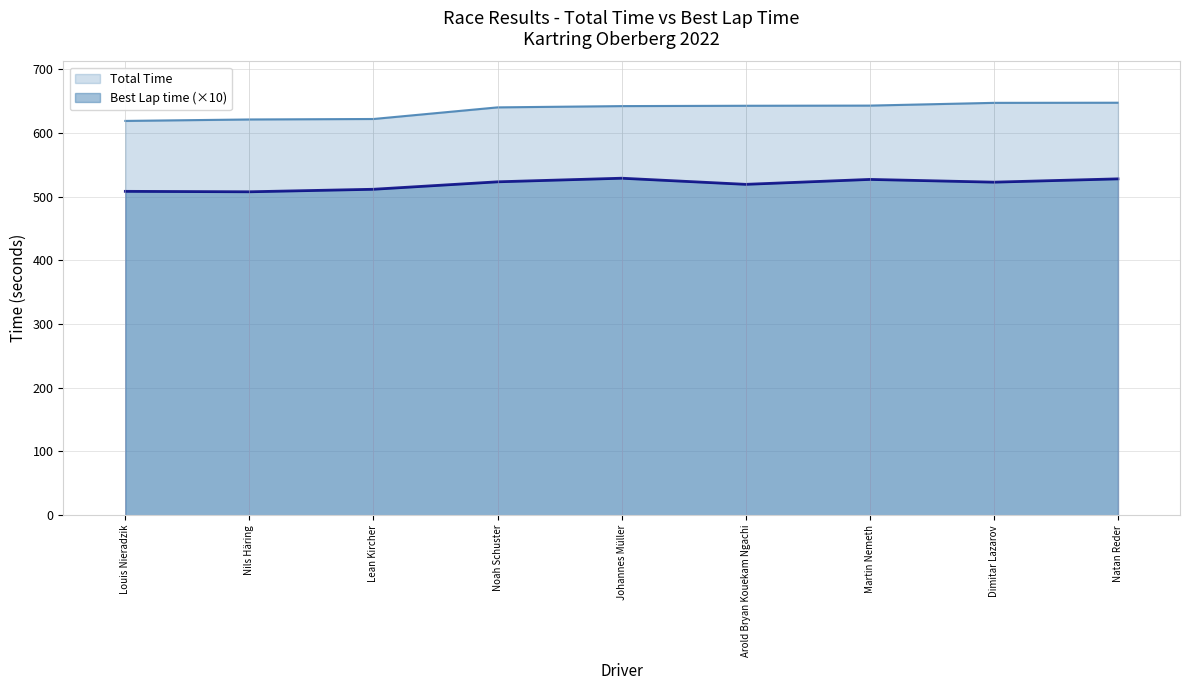

The Total Time series shows 177.7 at Natan Reder. True or false?

False